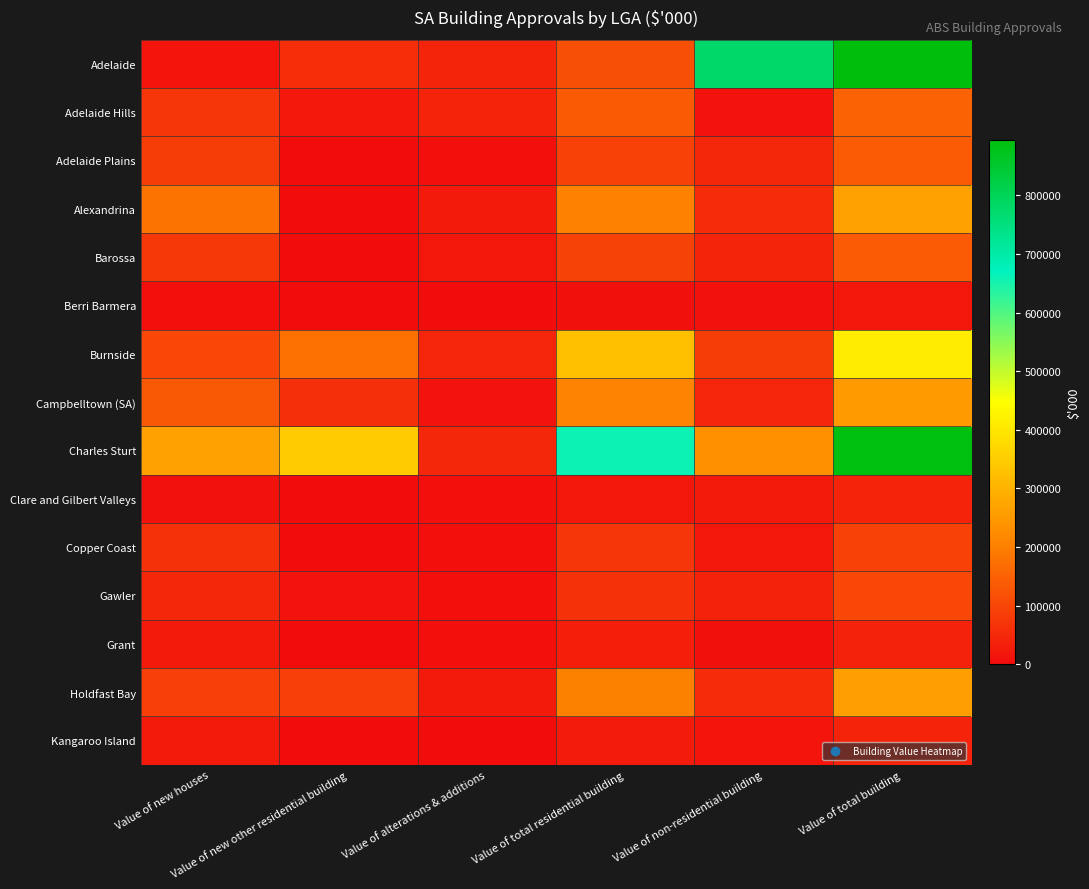

Reading left to right, extract all data points from this chart.

Adelaide: Value of new houses=15480	Value of new other residential building=59300	Value of alterations & additions=42373	Value of total residential building=117153	Value of non-residential building=777482	Value of total building=894635
Adelaide Hills: Value of new houses=73358	Value of new other residential building=22000	Value of alterations & additions=41828	Value of total residential building=137185	Value of non-residential building=13914	Value of total building=151099
Adelaide Plains: Value of new houses=87351	Value of new other residential building=597	Value of alterations & additions=5393	Value of total residential building=93341	Value of non-residential building=46032	Value of total building=139373
Alexandrina: Value of new houses=181074	Value of new other residential building=350	Value of alterations & additions=25316	Value of total residential building=206740	Value of non-residential building=57642	Value of total building=264381
Barossa: Value of new houses=76362	Value of new other residential building=320	Value of alterations & additions=19087	Value of total residential building=95769	Value of non-residential building=43228	Value of total building=138997
Berri Barmera: Value of new houses=5896	Value of new other residential building=0	Value of alterations & additions=1964	Value of total residential building=7860	Value of non-residential building=9805	Value of total building=17665
Burnside: Value of new houses=104687	Value of new other residential building=175747	Value of alterations & additions=44897	Value of total residential building=325331	Value of non-residential building=86720	Value of total building=412051
Campbelltown (SA): Value of new houses=135629	Value of new other residential building=61624	Value of alterations & additions=12235	Value of total residential building=209487	Value of non-residential building=44196	Value of total building=253684
Charles Sturt: Value of new houses=265066	Value of new other residential building=345395	Value of alterations & additions=48586	Value of total residential building=659046	Value of non-residential building=231289	Value of total building=890336
Clare and Gilbert Valleys: Value of new houses=12048	Value of new other residential building=800	Value of alterations & additions=5937	Value of total residential building=18785	Value of non-residential building=22844	Value of total building=41629
Copper Coast: Value of new houses=66125	Value of new other residential building=508	Value of alterations & additions=6525	Value of total residential building=73158	Value of non-residential building=20604	Value of total building=93761
Gawler: Value of new houses=47302	Value of new other residential building=12400	Value of alterations & additions=5314	Value of total residential building=65016	Value of non-residential building=39595	Value of total building=104611
Grant: Value of new houses=25250	Value of new other residential building=800	Value of alterations & additions=5638	Value of total residential building=31688	Value of non-residential building=7522	Value of total building=39210
Holdfast Bay: Value of new houses=90616	Value of new other residential building=89363	Value of alterations & additions=24760	Value of total residential building=204739	Value of non-residential building=54187	Value of total building=258926
Kangaroo Island: Value of new houses=23713	Value of new other residential building=0	Value of alterations & additions=2637	Value of total residential building=26350	Value of non-residential building=14758	Value of total building=41108